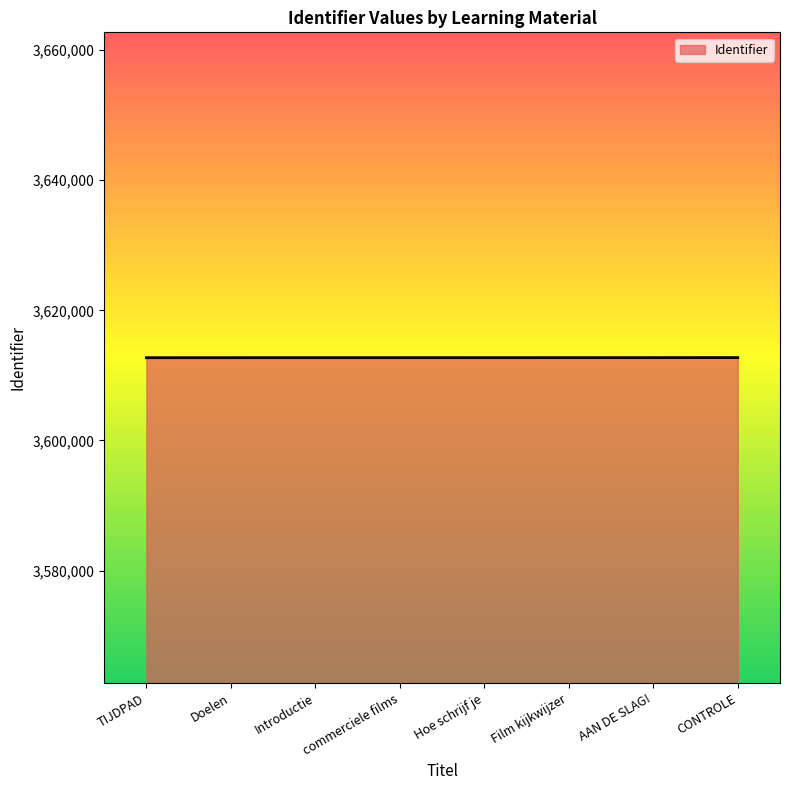

What is the change in value from Introductie to Film kijkwijzer?

+5